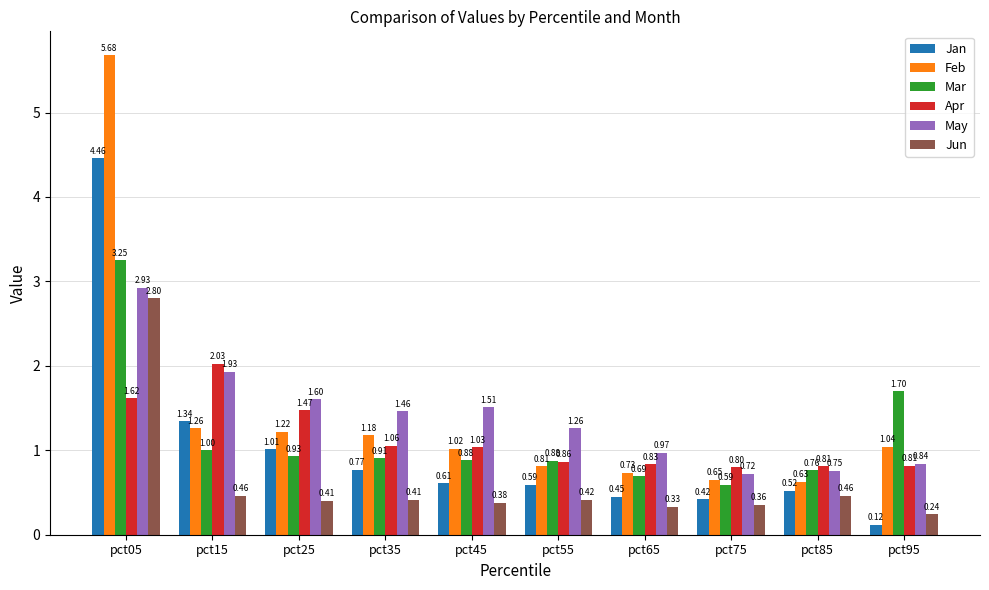

Rank the categories by Feb value from lowest to highest.

pct85, pct75, pct65, pct55, pct45, pct95, pct35, pct25, pct15, pct05